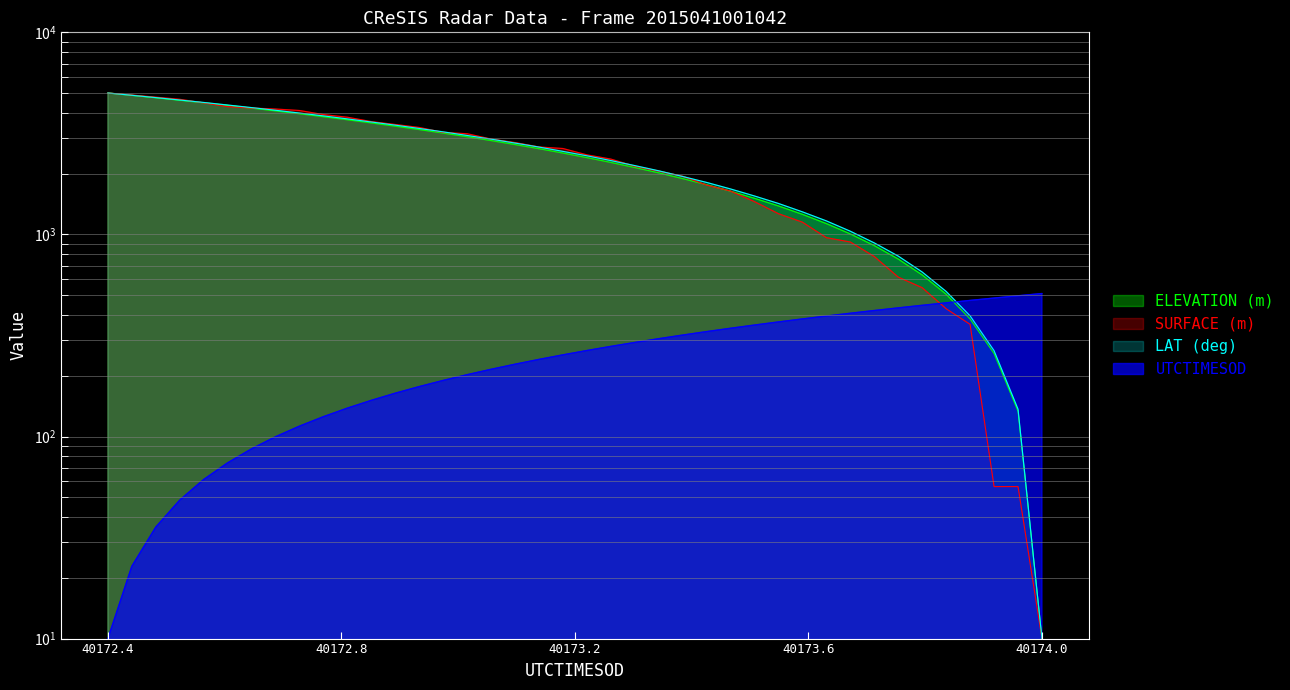

How many categories are shown in the chart?

40